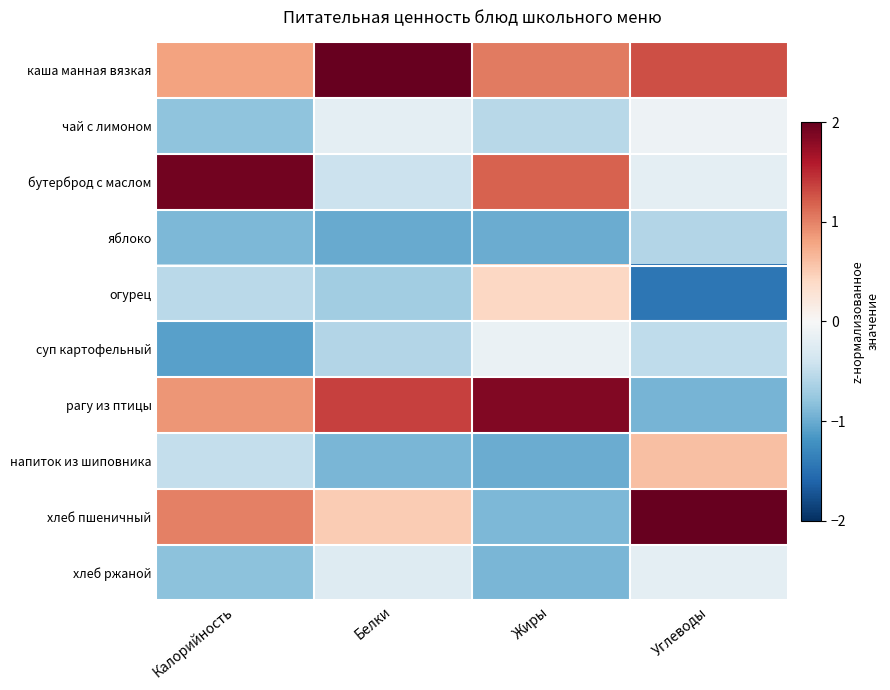

Between Жиры and Углеводы, which series saw the biggest shift?

хлеб пшеничный